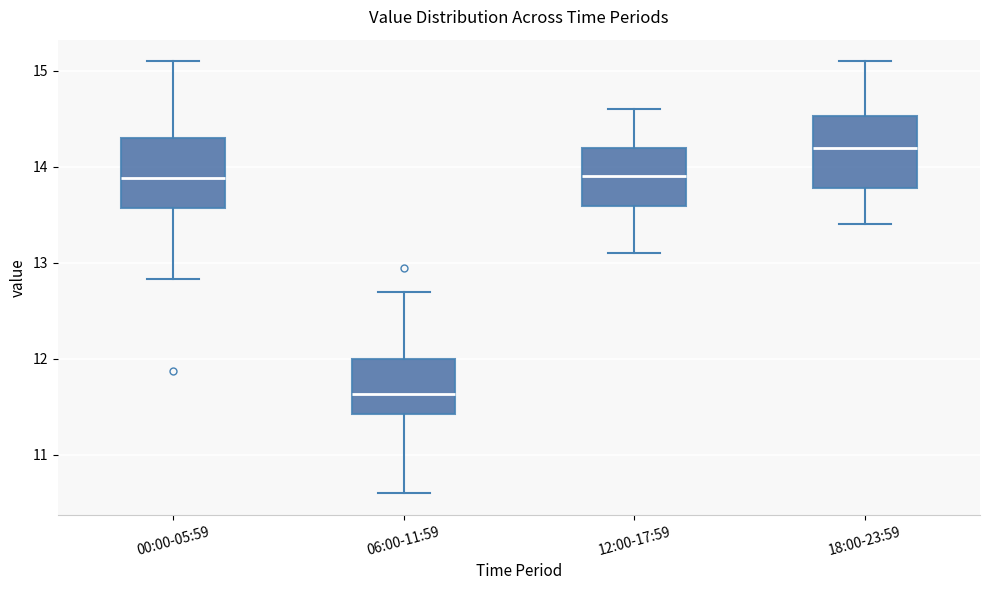

Which box has the highest median line?

18:00-23:59